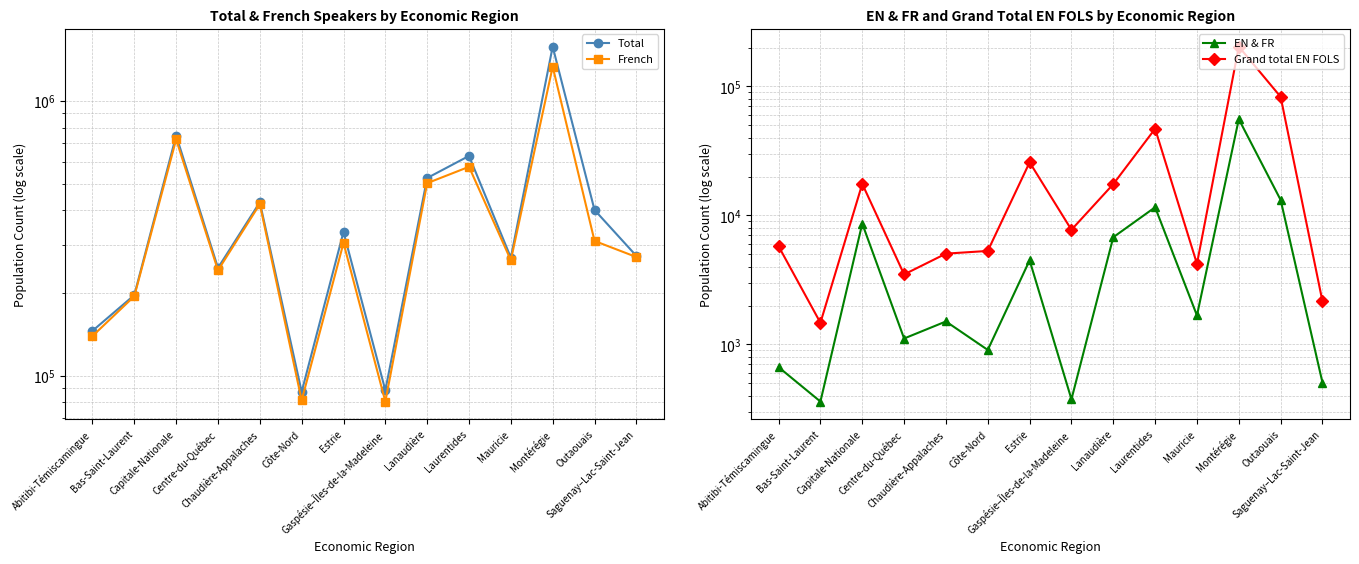

Between Côte-Nord and Outaouais, which series saw the biggest shift?

Total